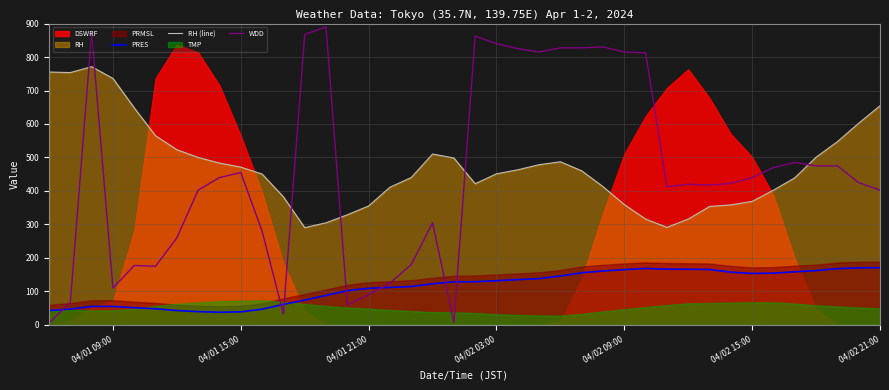

True or false: PRES and RH (line) intersect in this chart.

False